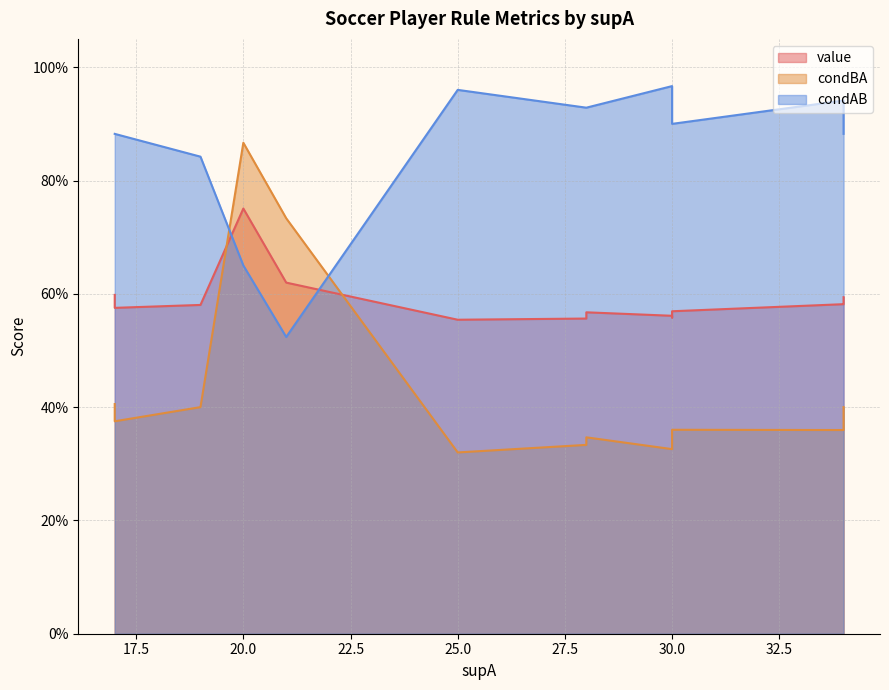

Between 10 and 12, which series saw the biggest shift?

condAB